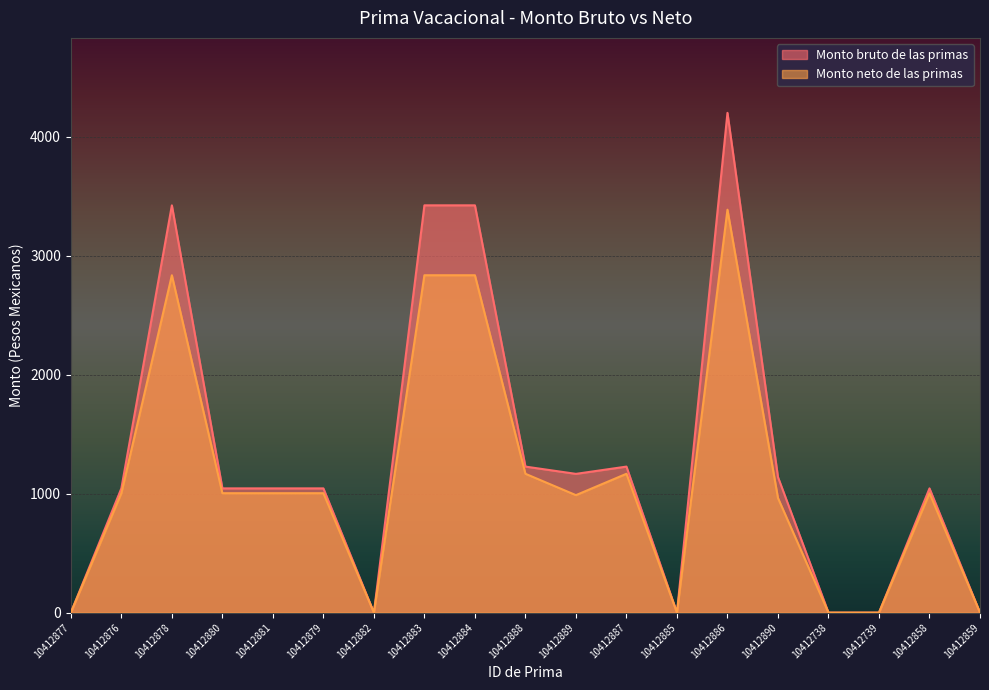

Where does the Monto neto de las primas series first go above 1003?

10412876